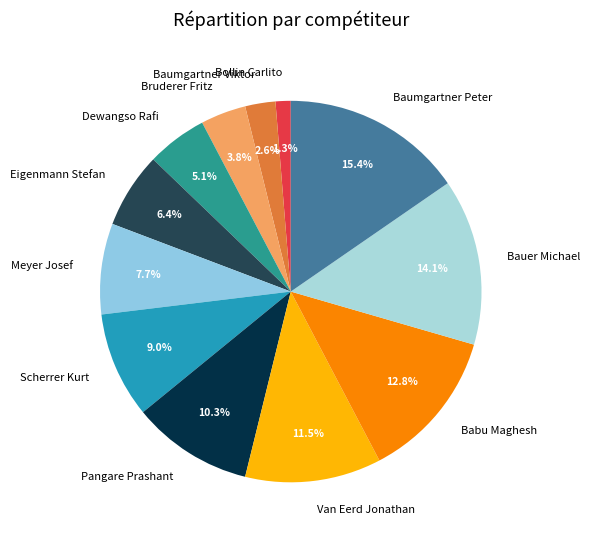

Which category has the smallest portion of the pie?

Bollin Carlito